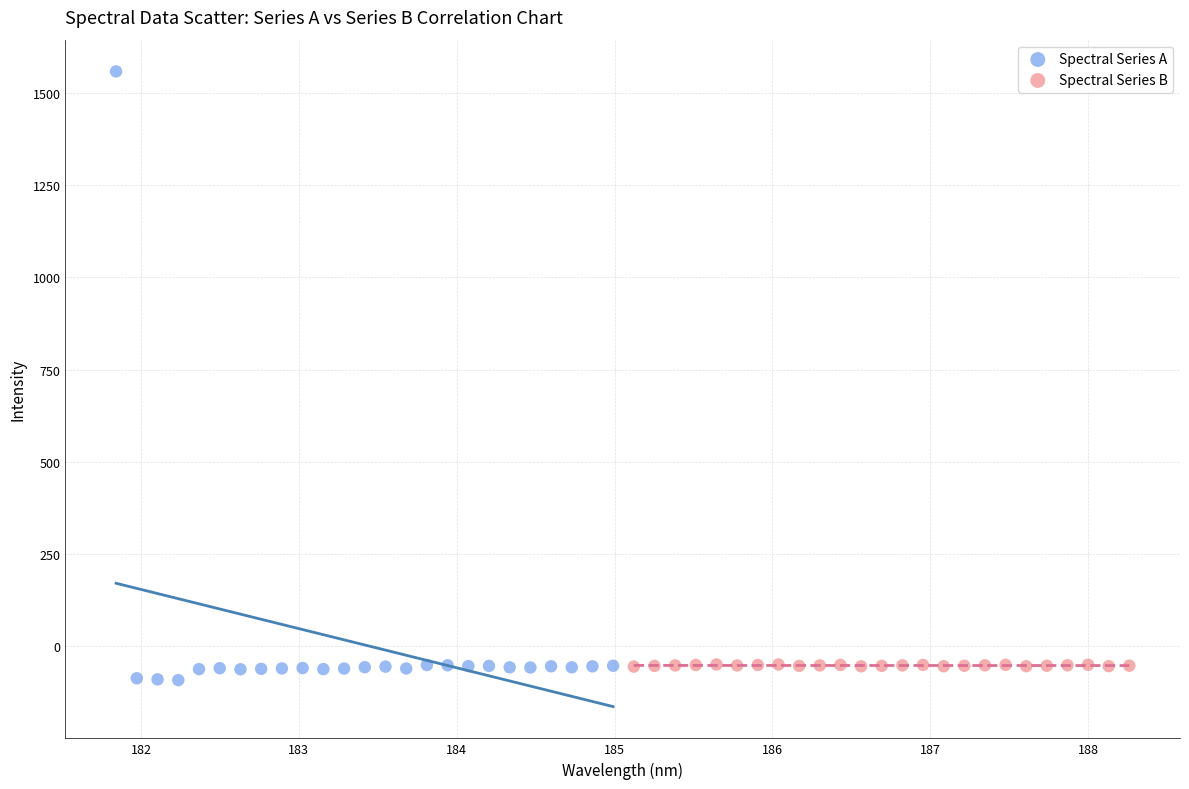

Which series has the largest Y range (max minus min)?

Spectral Series A